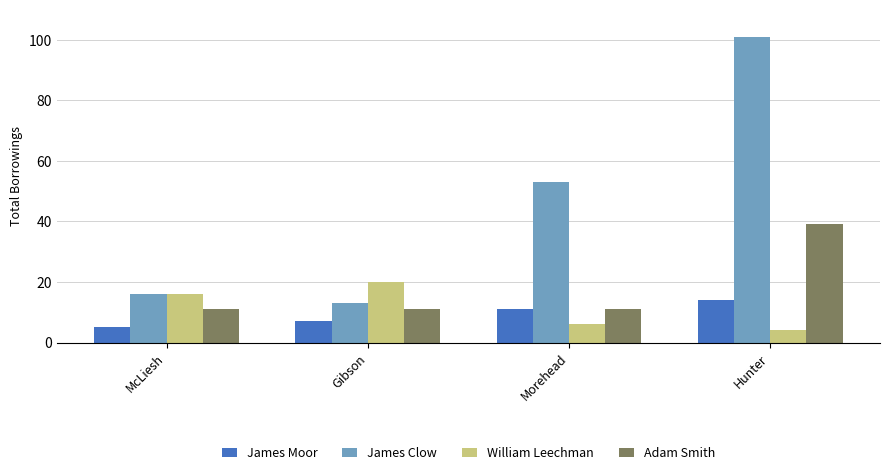

How many bars are there in each group?

4